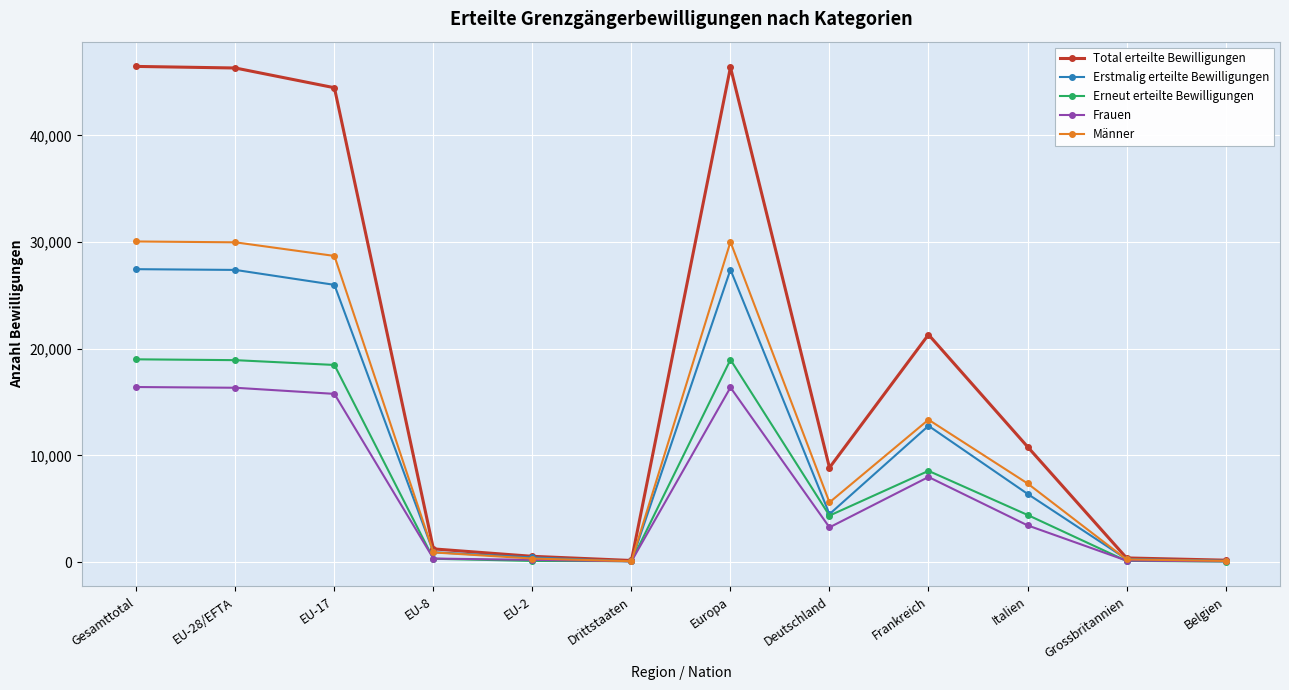

Between EU-17 and Belgien, which series saw the biggest shift?

Total erteilte Bewilligungen